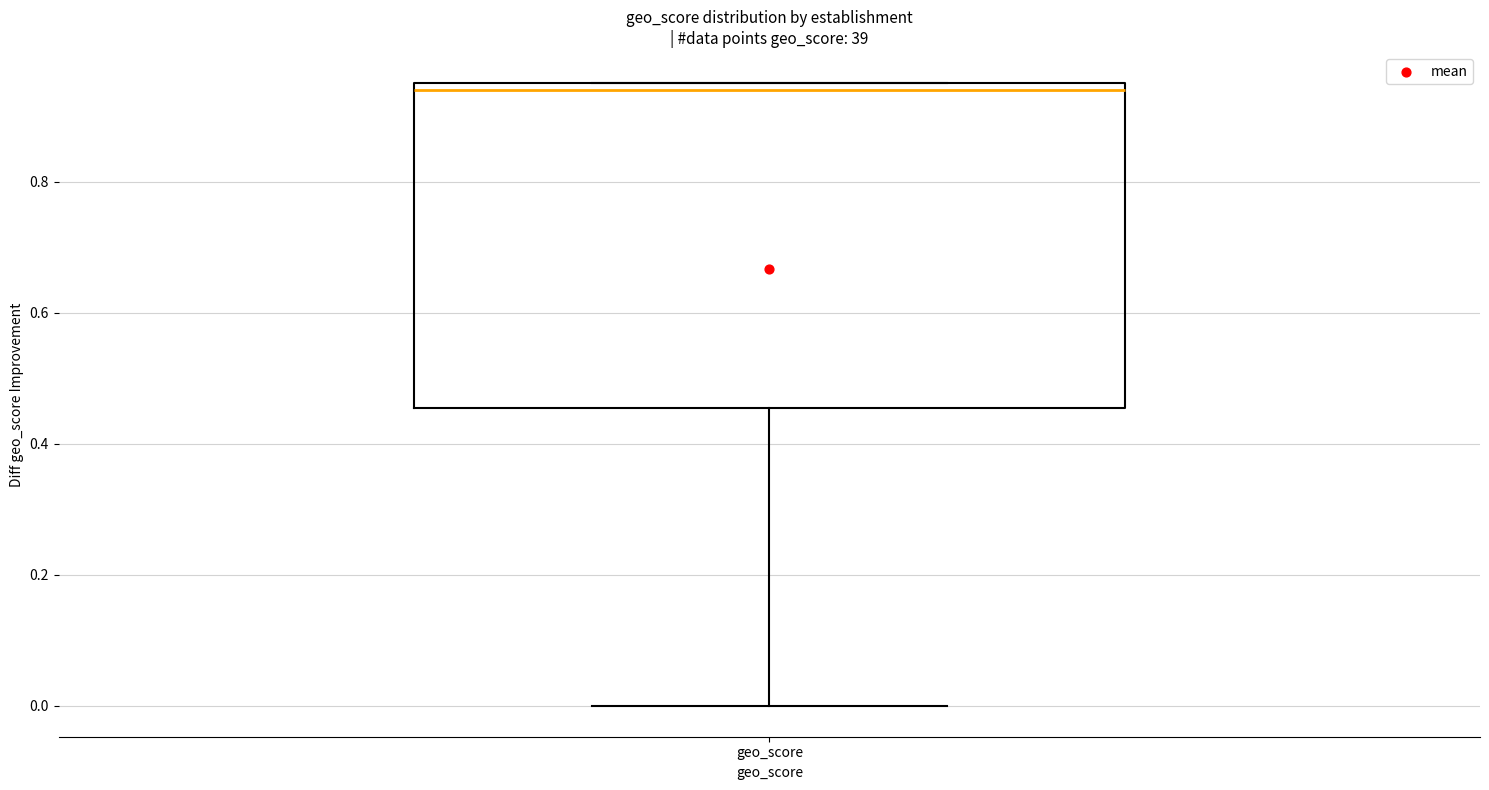

Transcribe this box plot: give where the median line is, the range the box spans, and where the two whiskers end, as read against the y-axis. The values are not printed on the chart, so give them approximately, as read against the axis.

median 0.94, box 0.46 to 0.96, whiskers 0.00 to 0.96